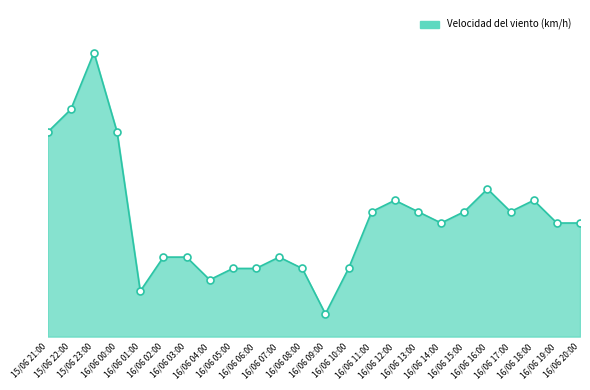

Which has a higher value, 16/06 09:00 or 16/06 12:00?

16/06 12:00